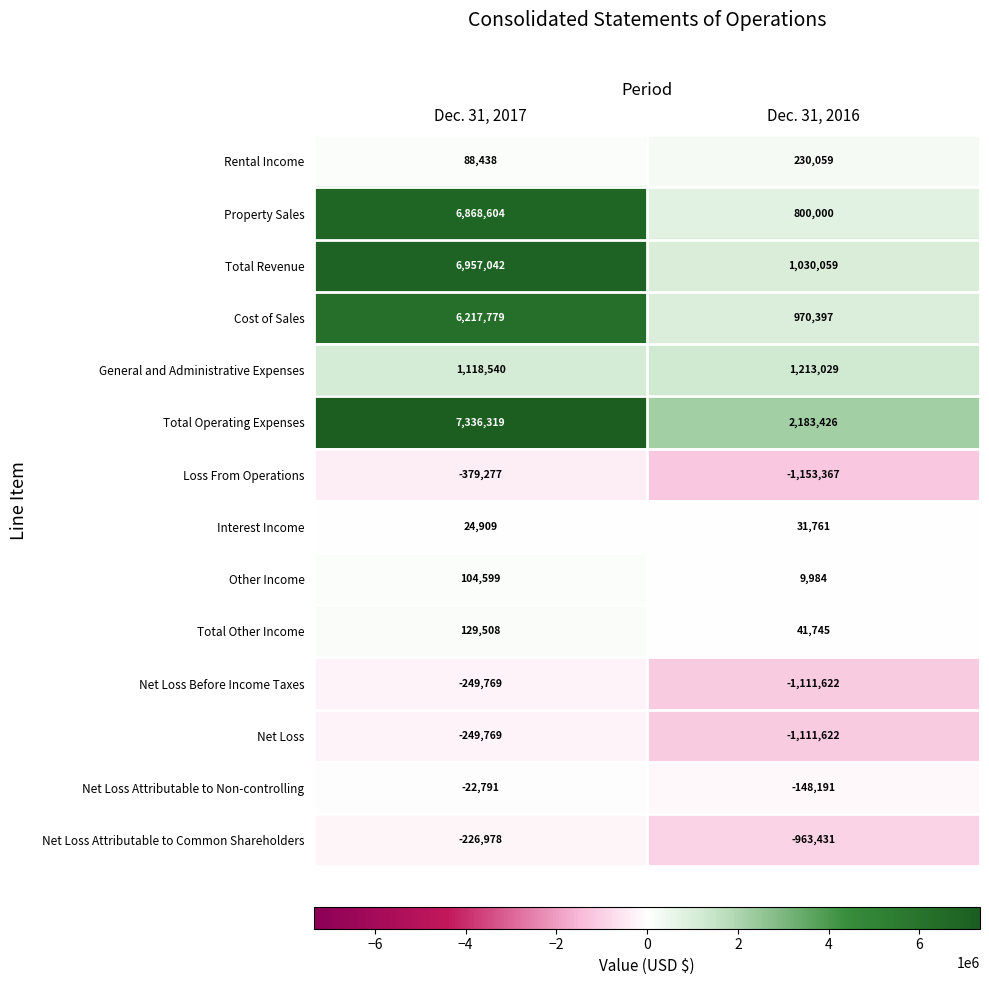

List the labels in order of Total Operating Expenses value, largest first.

Dec. 31, 2017, Dec. 31, 2016